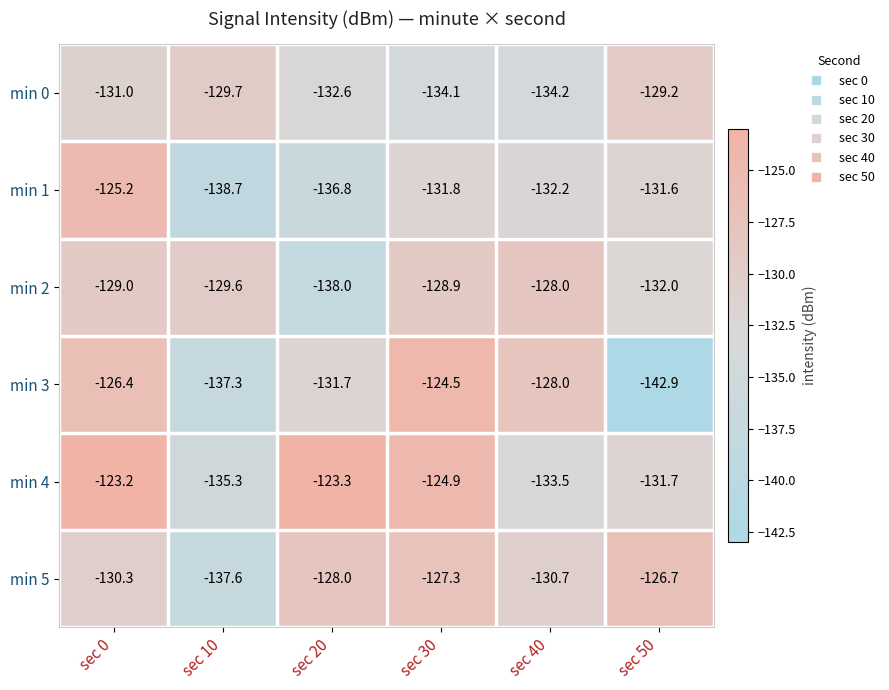

How many values in the min 1 series exceed -131?

1